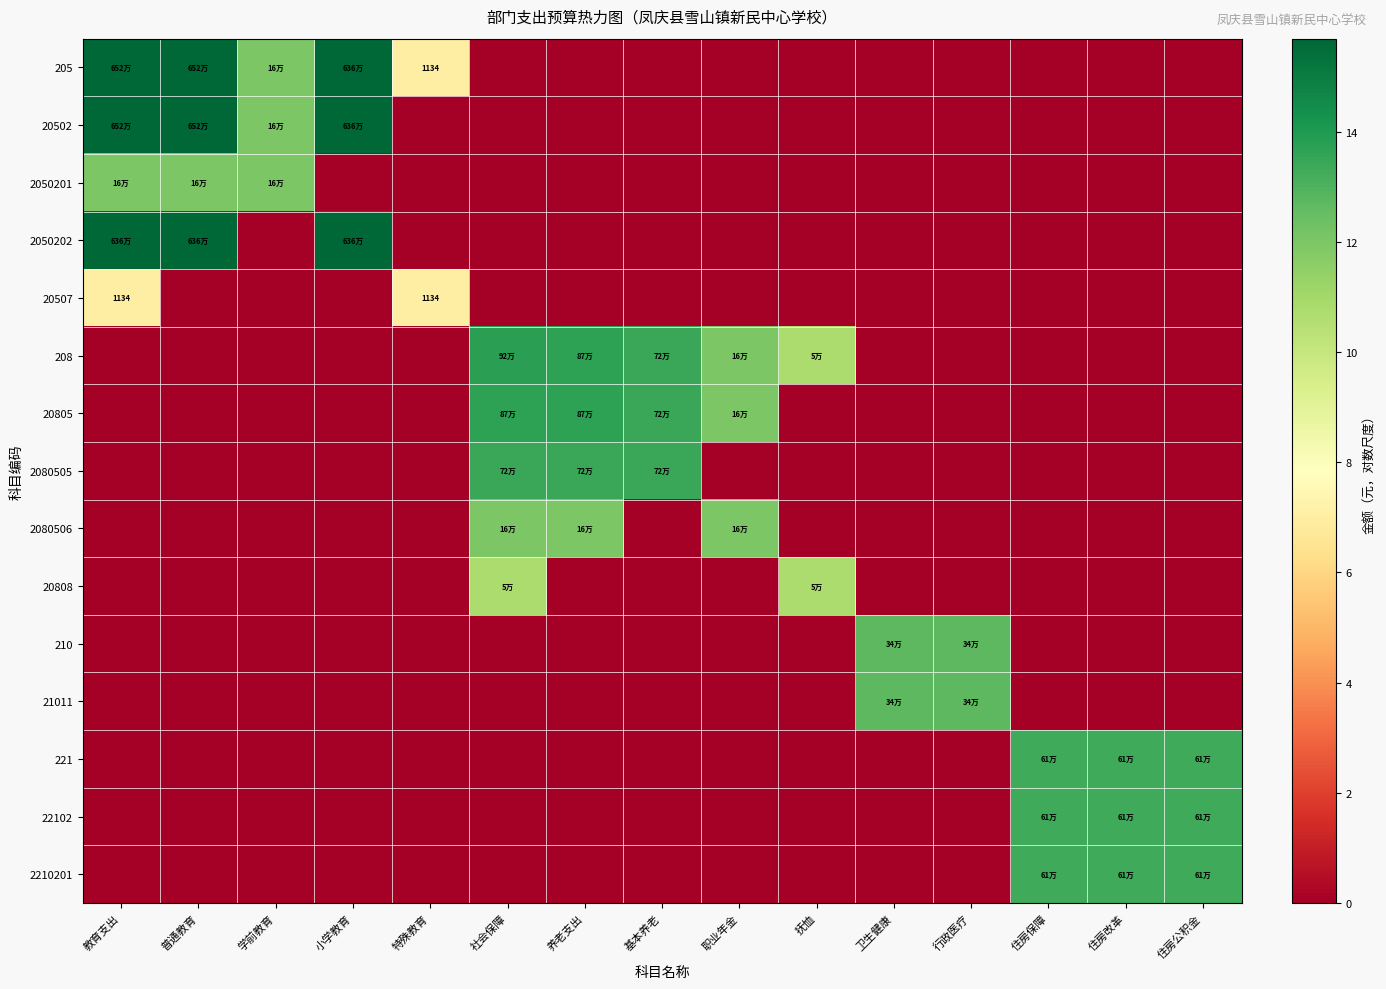

At which category is the sum across all series the highest?

教育支出